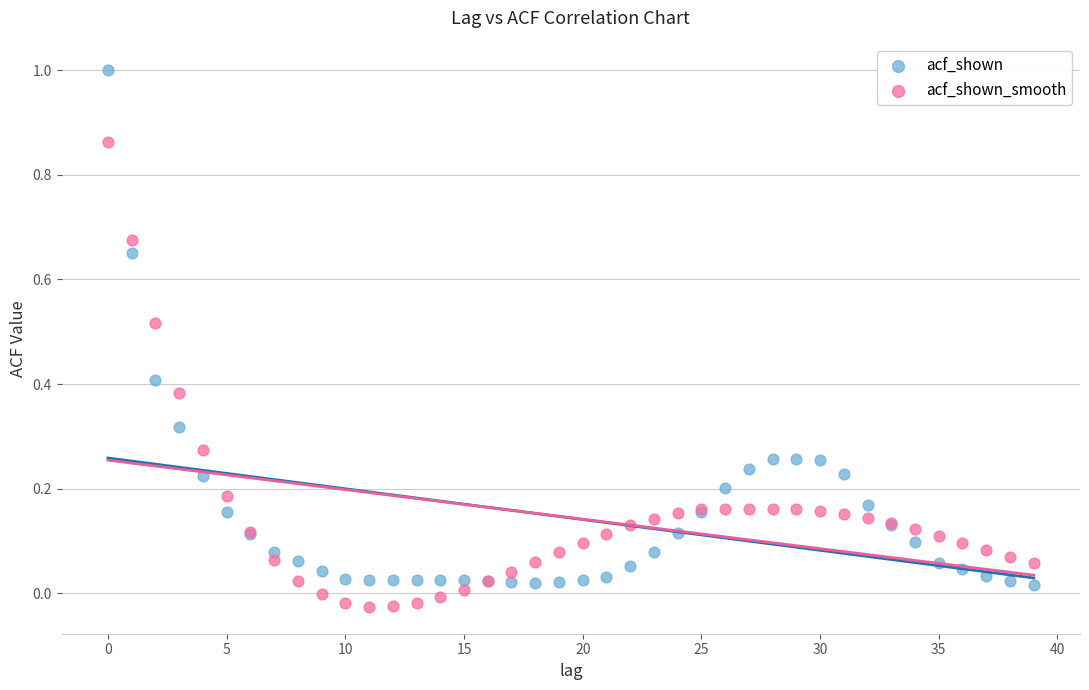

Which series has the widest spread of Y values?

acf_shown